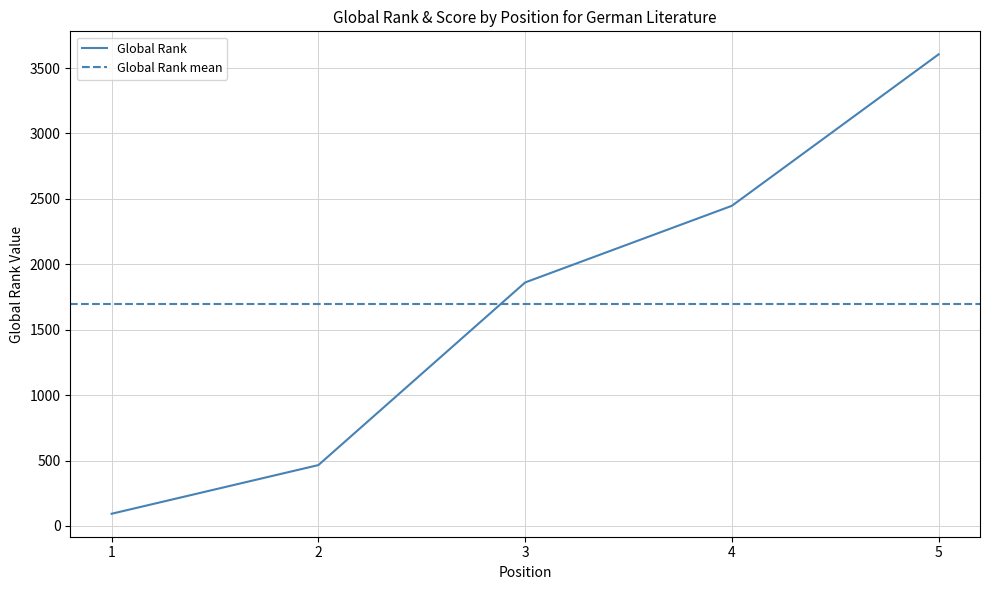

Rank the categories by value from lowest to highest.

1, 2, 3, 4, 5